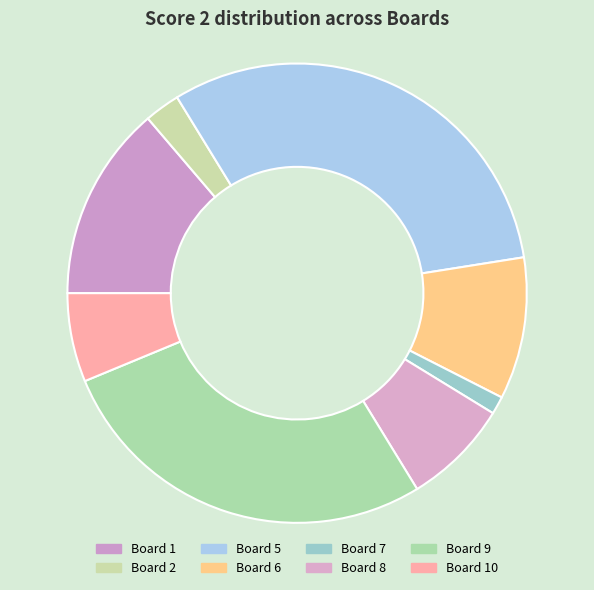

Which has a higher value, Board 9 or Board 2?

Board 9